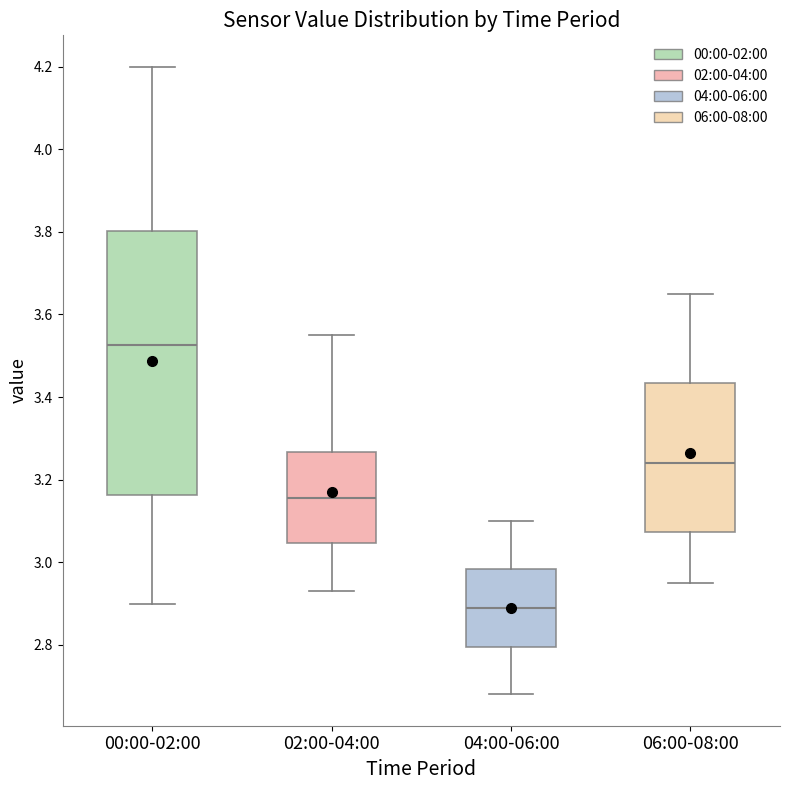

Reading left to right, transcribe this box plot: for each box, give where its median line is, the range the box spans, and where its two whiskers end, as read against the y-axis. The values are not printed on the chart, so give them approximately, as read against the axis.

00:00-02:00: median 3.52, box 3.16 to 3.80, whiskers 2.90 to 4.20
02:00-04:00: median 3.16, box 3.04 to 3.26, whiskers 2.94 to 3.56
04:00-06:00: median 2.90, box 2.80 to 2.98, whiskers 2.68 to 3.10
06:00-08:00: median 3.24, box 3.08 to 3.44, whiskers 2.96 to 3.66